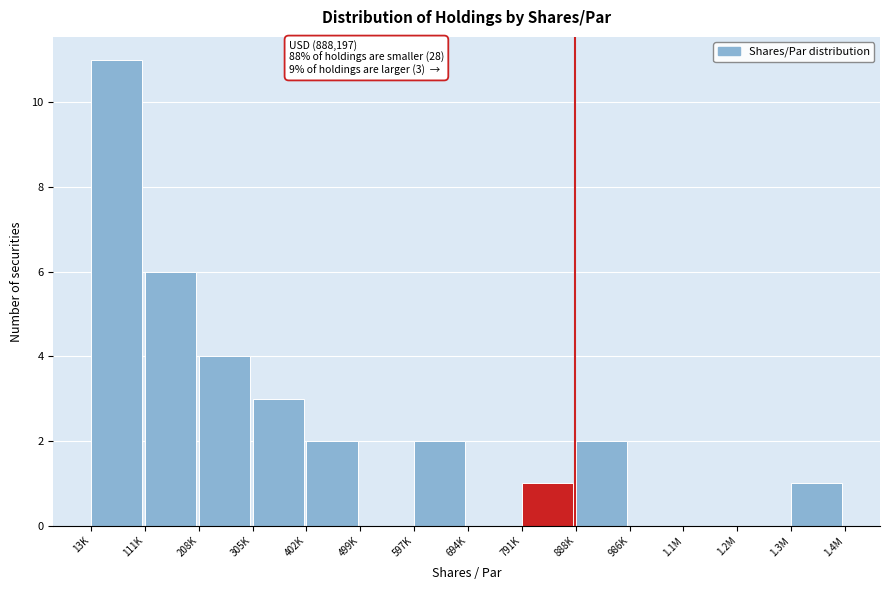

Reading left to right, list all the values displayed in this chart.

13K=11	111K=6	208K=4	305K=3	402K=2	499K=0	597K=2	694K=0	791K=1	888K=2	986K=0	1.1M=0	1.2M=0	1.3M=1